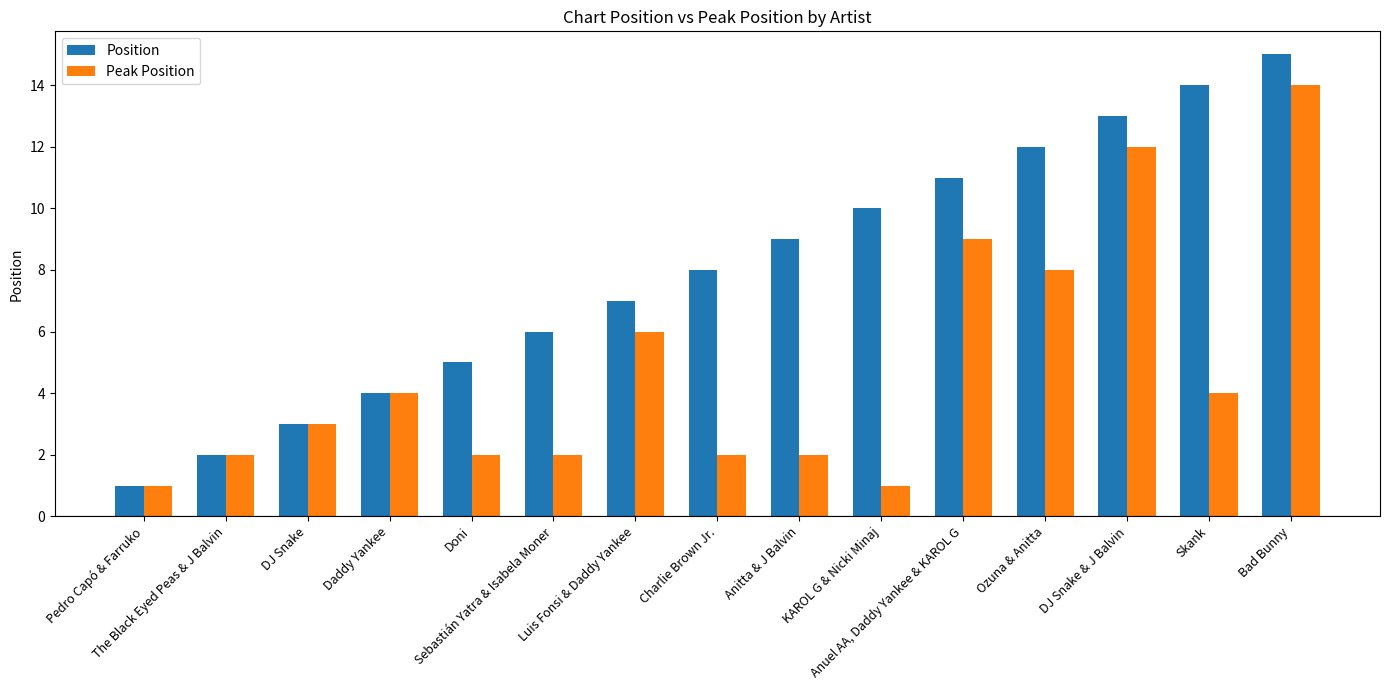

What is the lowest value of the Position series?

1